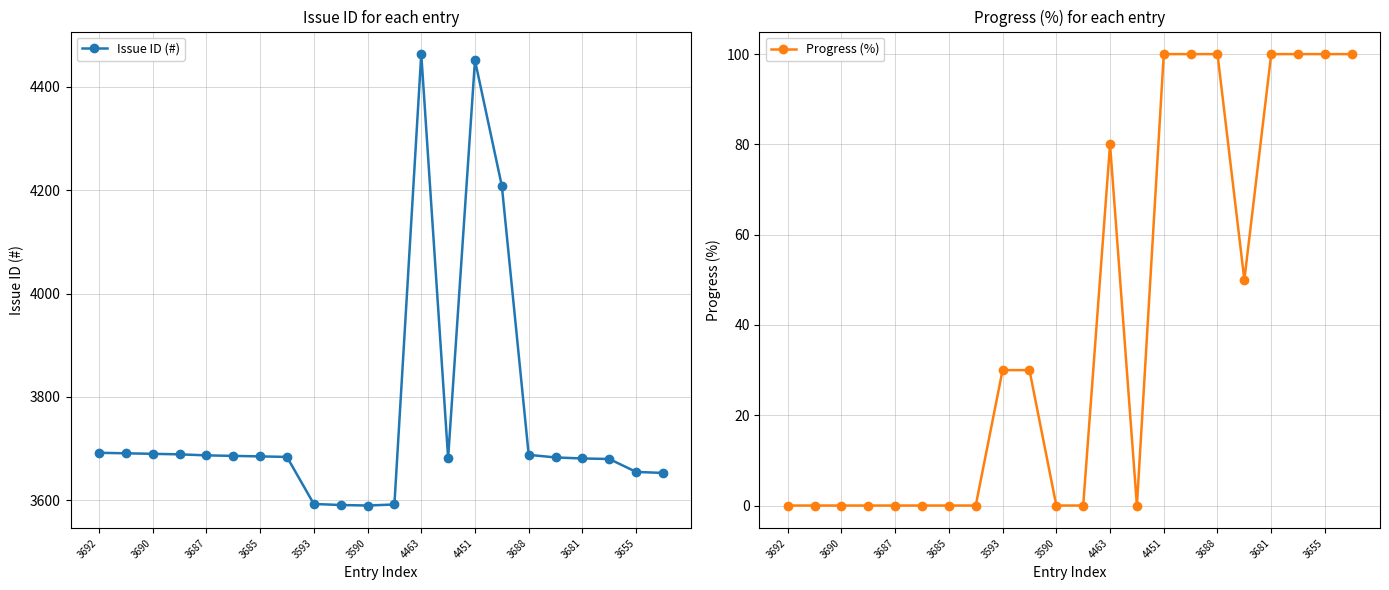

True or false: Progress (%) has more than 0 points higher than both neighbors.

True